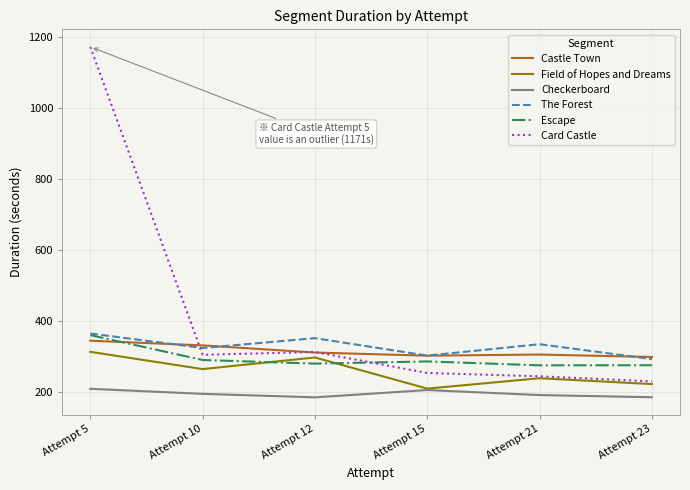

True or false: Escape and Castle Town intersect in this chart.

True